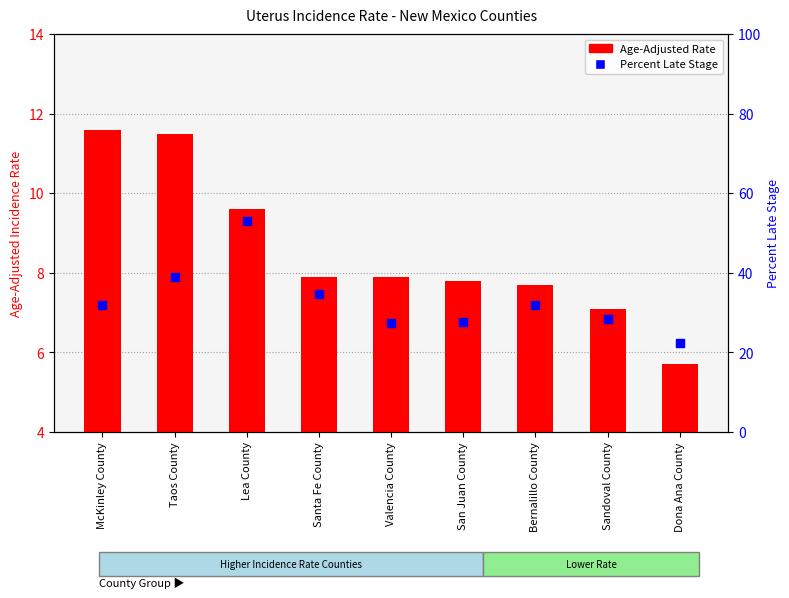

What are all the series names shown in the legend?

Age-Adjusted Rate, Percent Late Stage